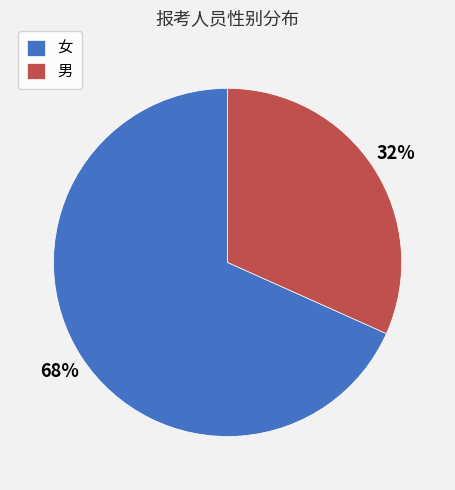

Rank the categories by value from lowest to highest.

男, 女